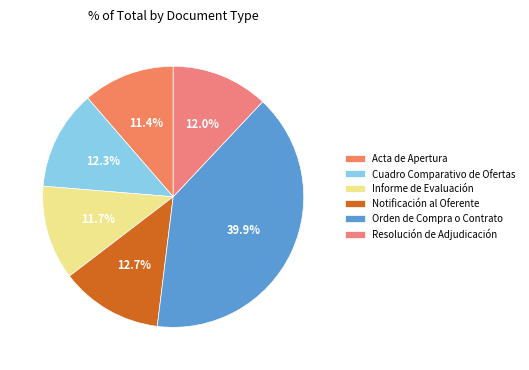

True or false: Notificación al Oferente accounts for 13% of the total.

True